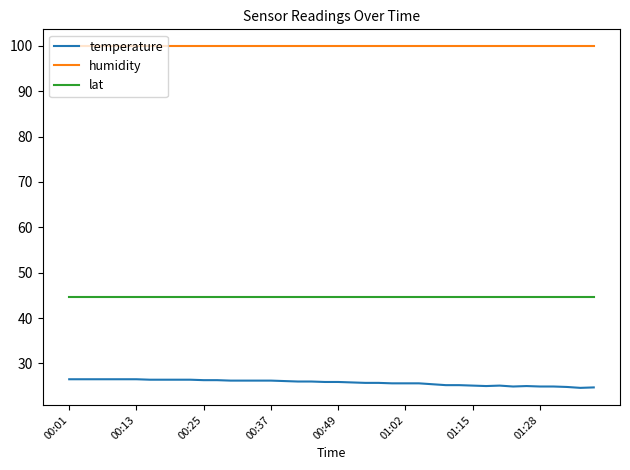

What is the greatest value displayed?

99.9